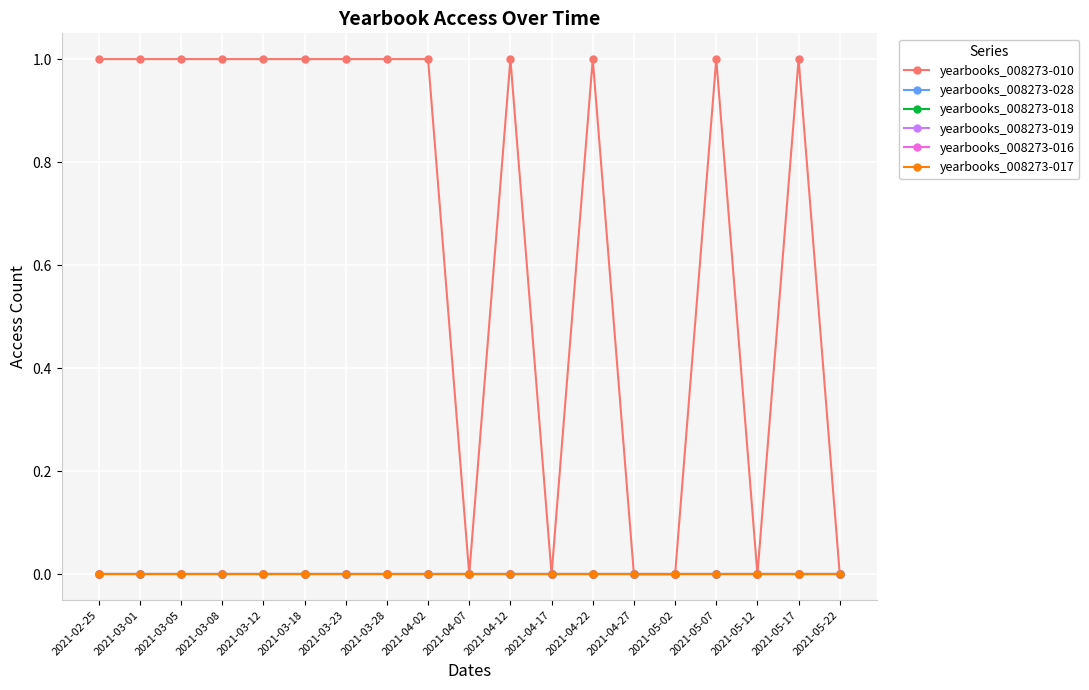

How many interior local peaks does the yearbooks_008273-010 series have?

4